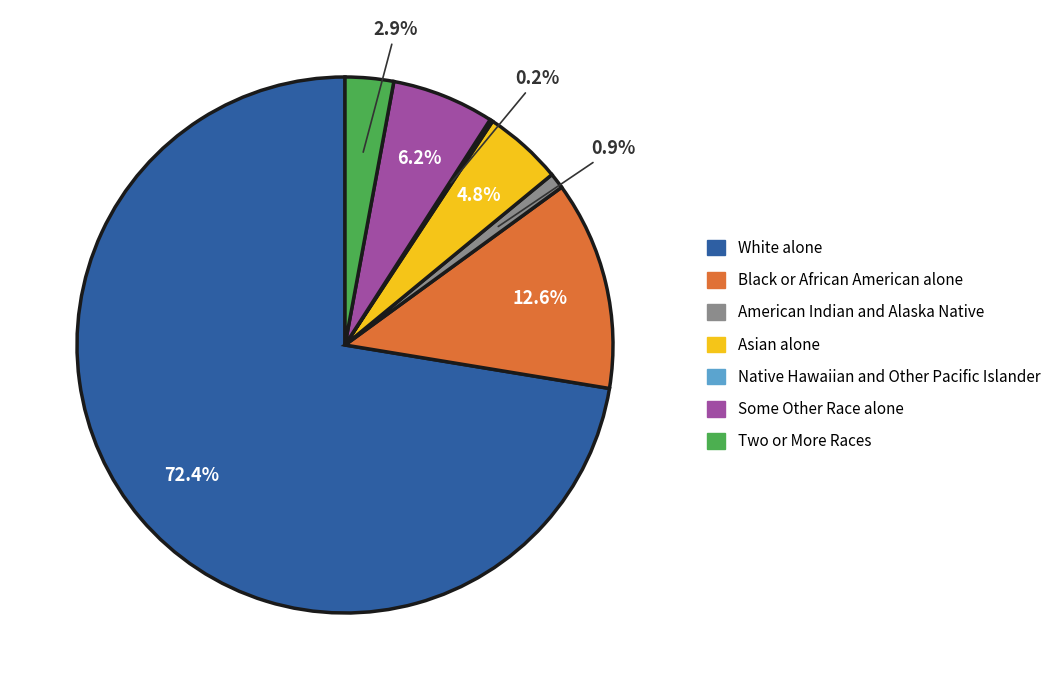

Which slice is the largest?

White alone